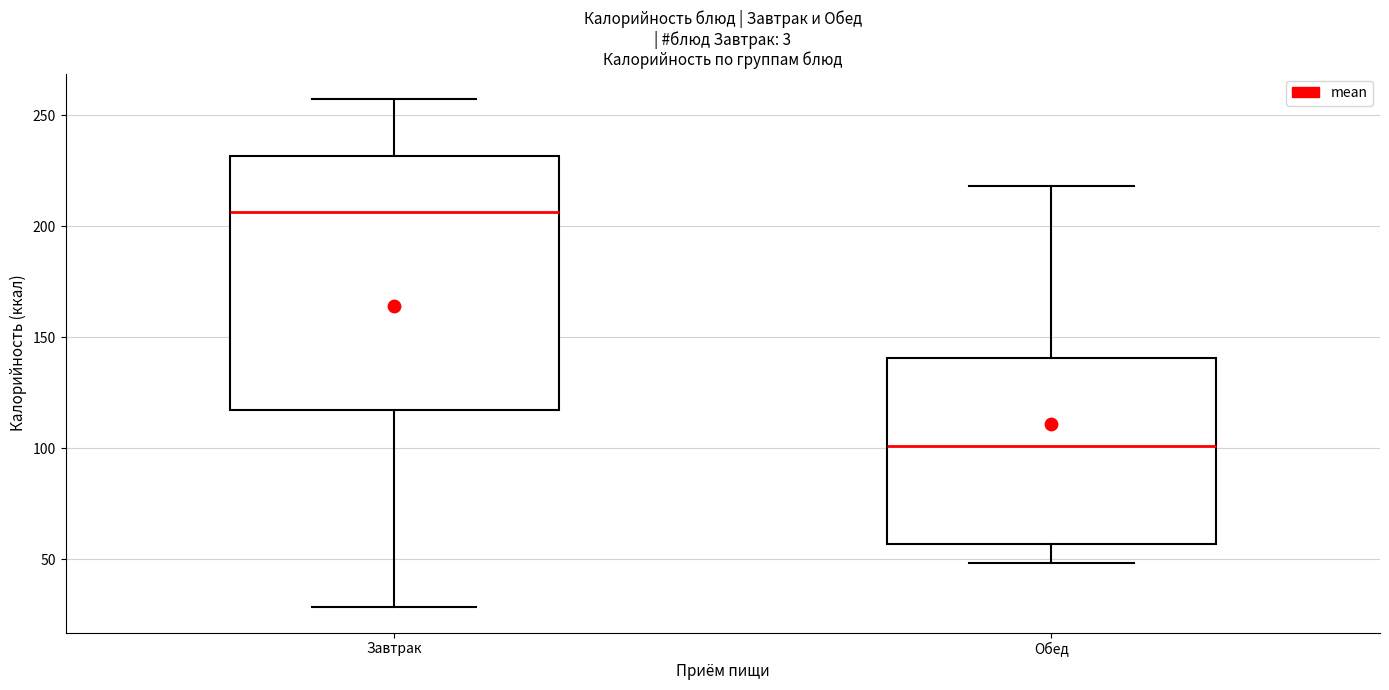

Reading left to right, read every box against the y-axis: the position of its median line, the range the box covers, and the ends of its whiskers. The values are not printed on the chart, so give them approximately, as read against the axis.

Завтрак: median 205, box 115 to 230, whiskers 30 to 255
Обед: median 100, box 55 to 140, whiskers 50 to 220